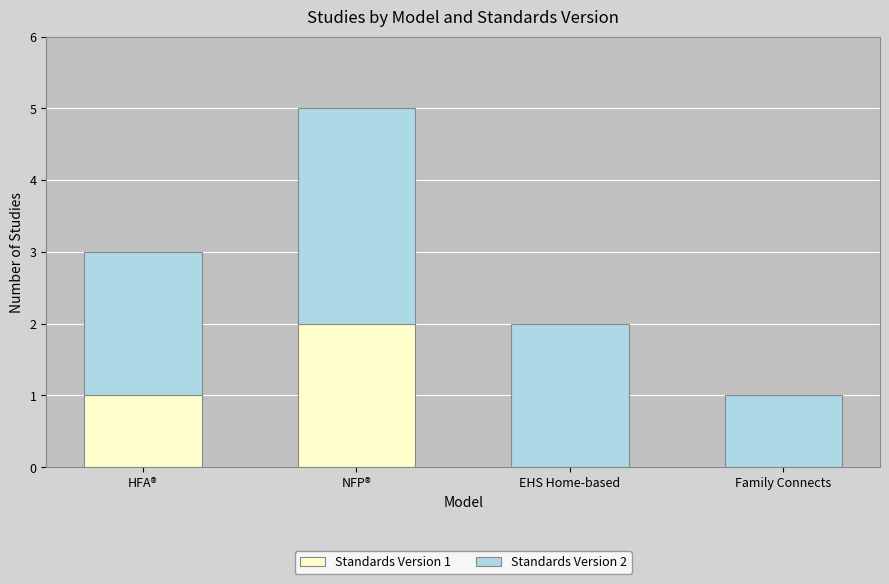

The Standards Version 1 series shows 1 at Family Connects. True or false?

False